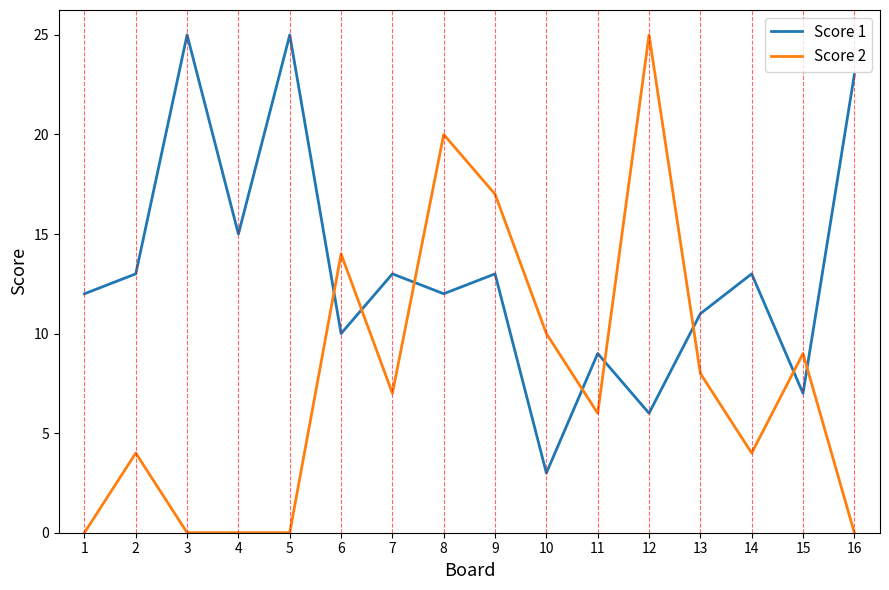

What is the difference between the maximum and minimum values in the Score 2 series?

25